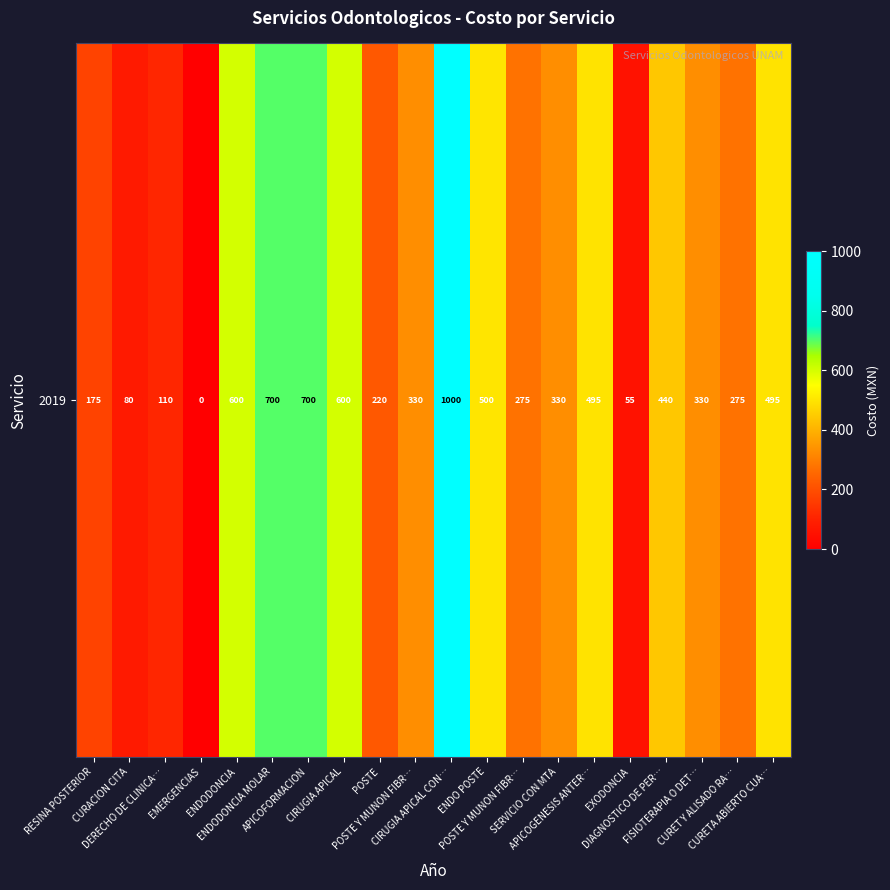

List the labels in order of value, smallest first.

EMERGENCIAS, EXODONCIA, CURACION CITA, DERECHO DE CLINICA…, RESINA POSTERIOR, POSTE, POSTE Y MUNON FIBR…, CURET Y ALISADO RA…, POSTE Y MUNON FIBR…, SERVICIO CON MTA, FISIOTERAPIA O DET…, DIAGNOSTICO DE PER…, APICOGENESIS ANTER…, CURETA ABIERTO CUA…, ENDO POSTE, ENDODONCIA, CIRUGIA APICAL, ENDODONCIA MOLAR, APICOFORMACION, CIRUGIA APICAL CON…